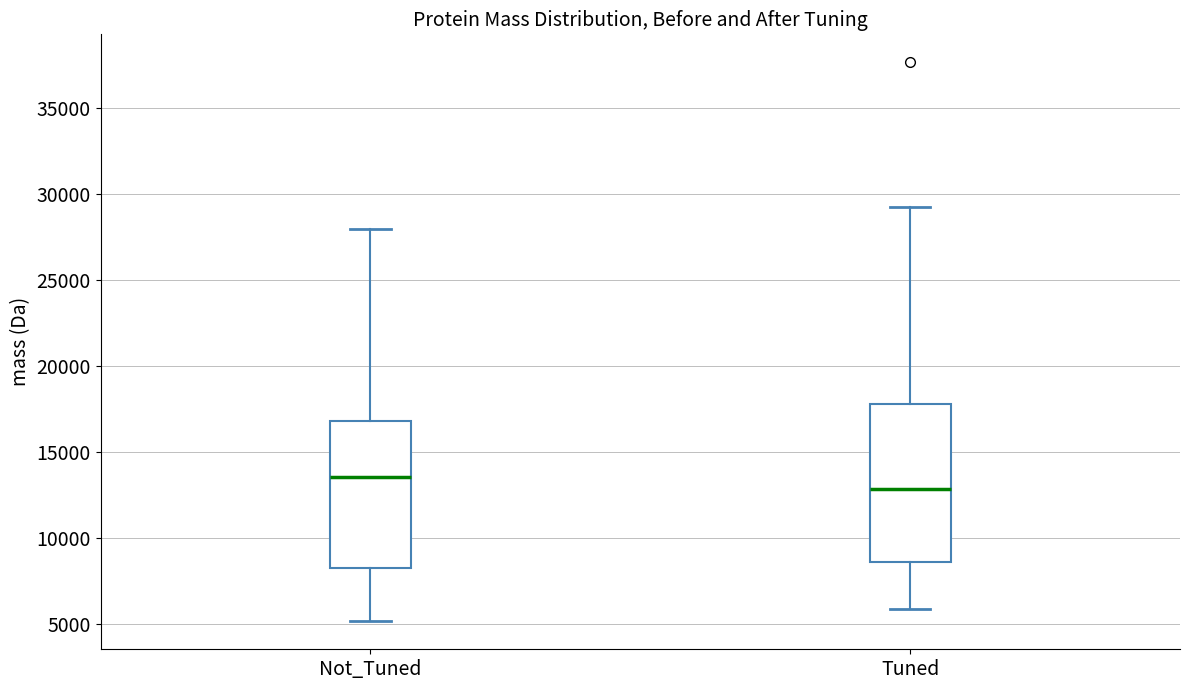

Reading left to right, transcribe this box plot: for each box, give where its median line is, the range the box spans, and where its two whiskers end, as read against the y-axis. The values are not printed on the chart, so give them approximately, as read against the axis.

Not_Tuned: median 13500, box 8500 to 17000, whiskers 5000 to 28000
Tuned: median 13000, box 8500 to 18000, whiskers 6000 to 29000